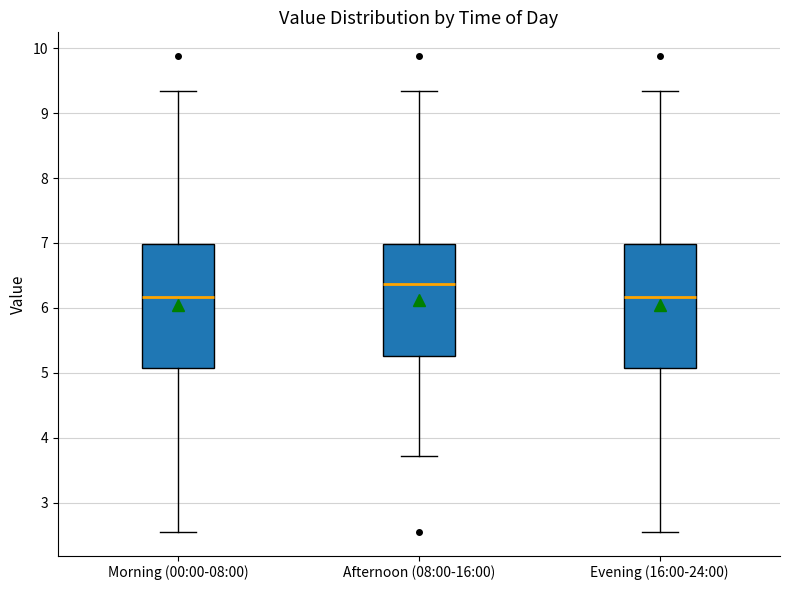

Which box's median line is the highest?

Afternoon (08:00-16:00)